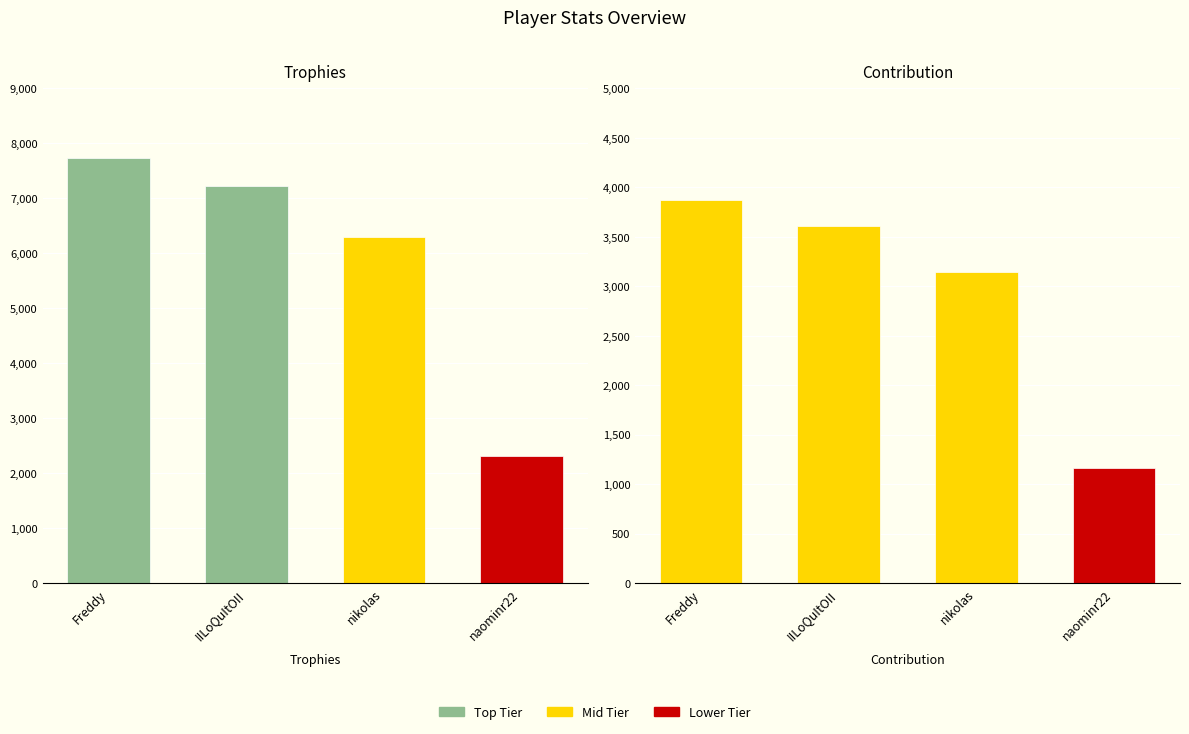

The Trophies series shows 7225 at IILoQuItOII. True or false?

True